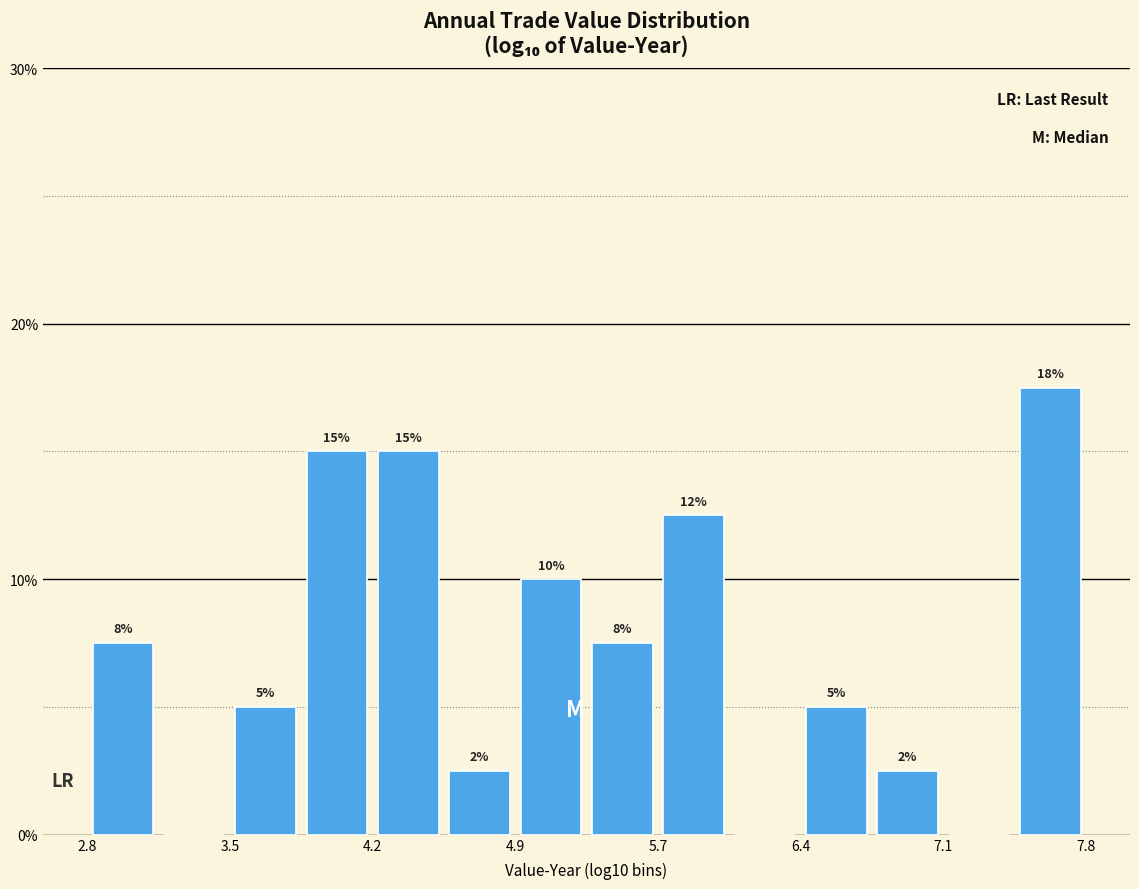

Around what value on the x-axis is the tallest bar? Give the approximate position of its centre, as read against the axis.

7.6